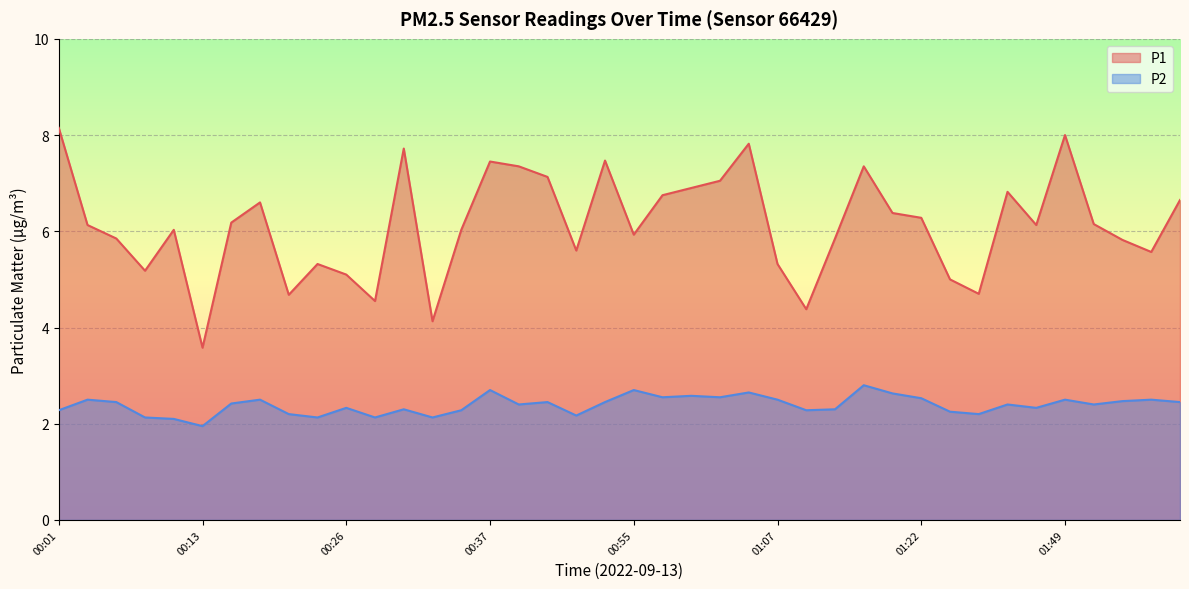

True or false: P1 and P2 cross at least once.

False